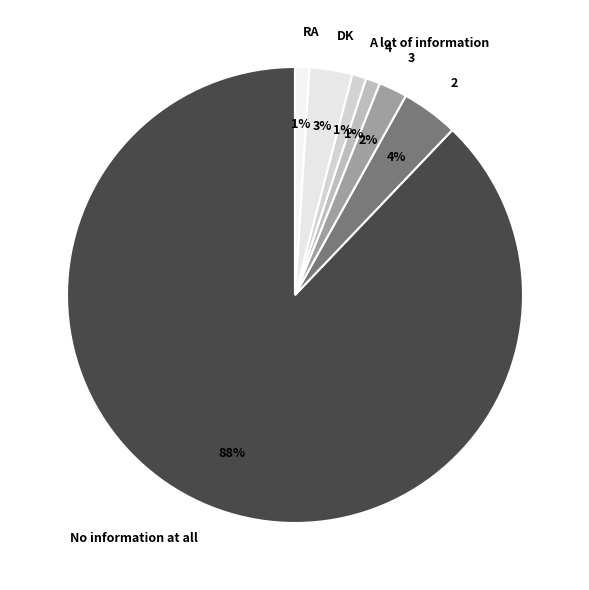

The 4 slice represents 1% of the pie. True or false?

True